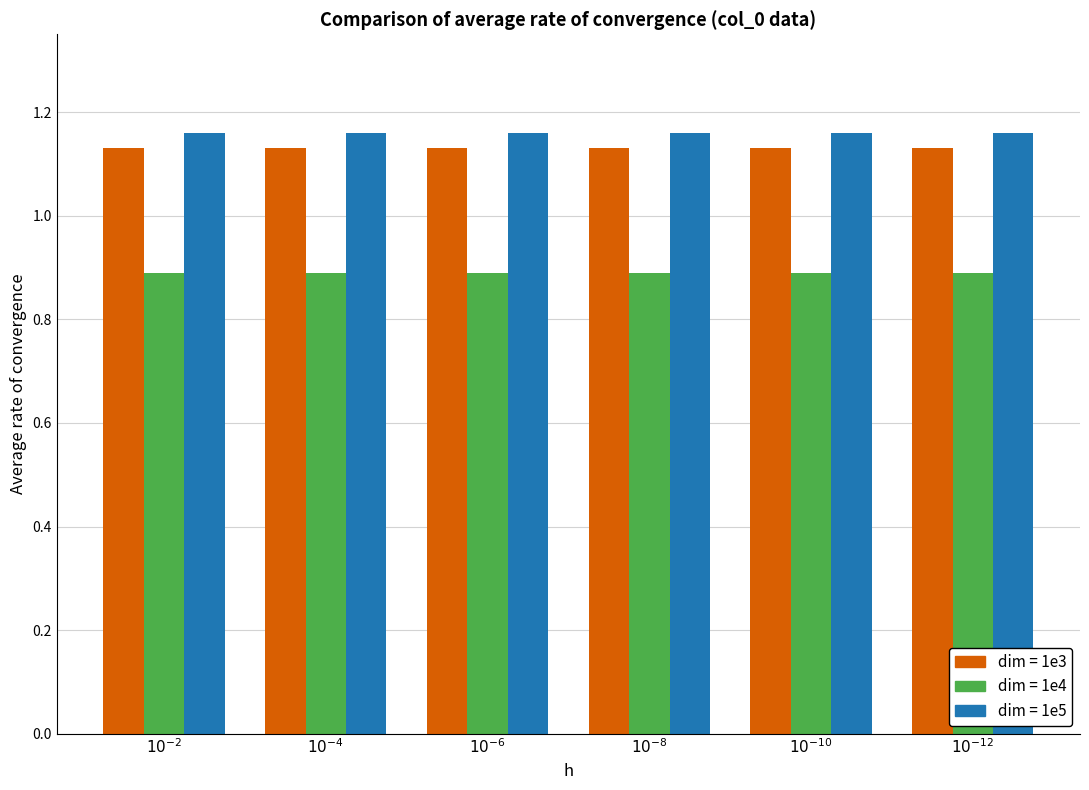

What is the smallest value displayed?

0.9